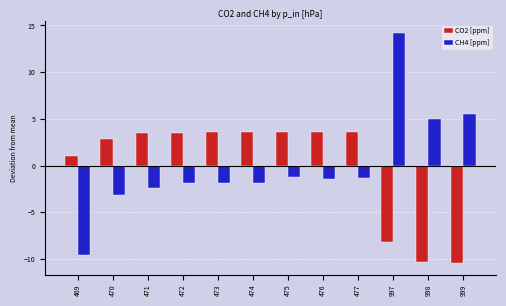

Read the CH4 [ppm] value at 997.

14.2